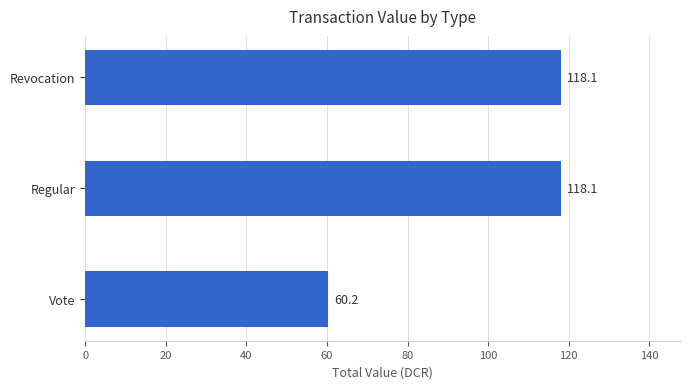

True or false: the data shows 211.0 at Revocation.

False